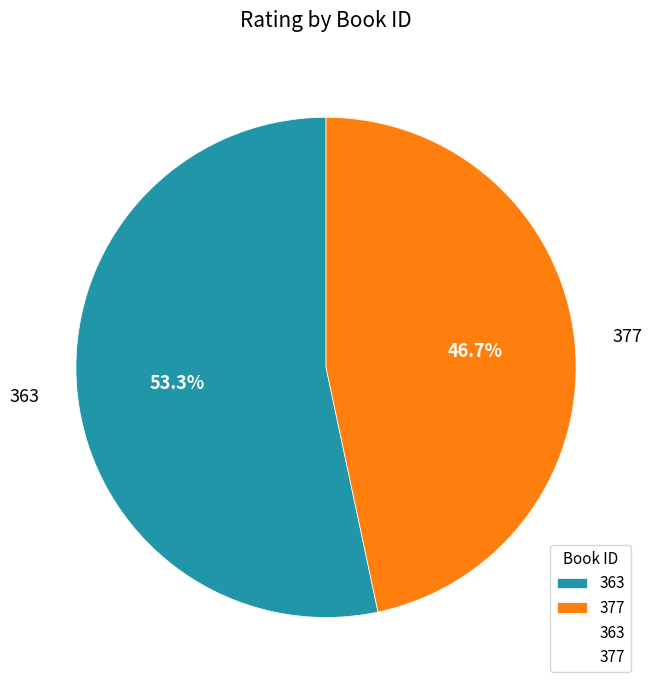

Which category accounts for the majority?

363